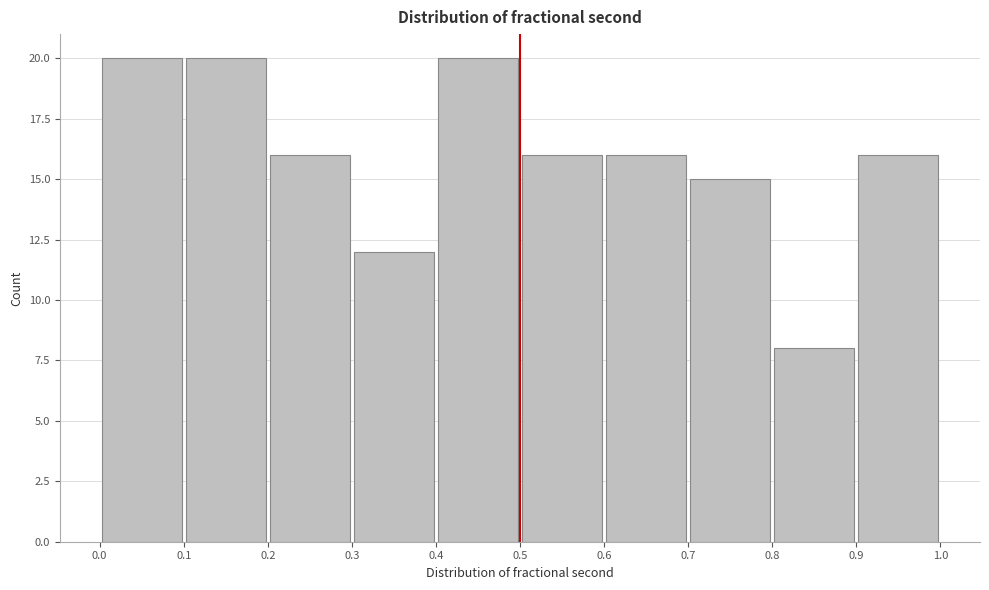

Reading left to right, transcribe this chart: for each bar, give the range it covers on the x-axis and its height. The values are not printed on the chart, so give them approximately, as read against the axis.

0.0 to 0.1: 20
0.1 to 0.2: 20
0.2 to 0.3: 16
0.3 to 0.4: 12
0.4 to 0.5: 20
0.5 to 0.6: 16
0.6 to 0.7: 16
0.7 to 0.8: 15
0.8 to 0.9: 8
0.9 to 1.0: 16